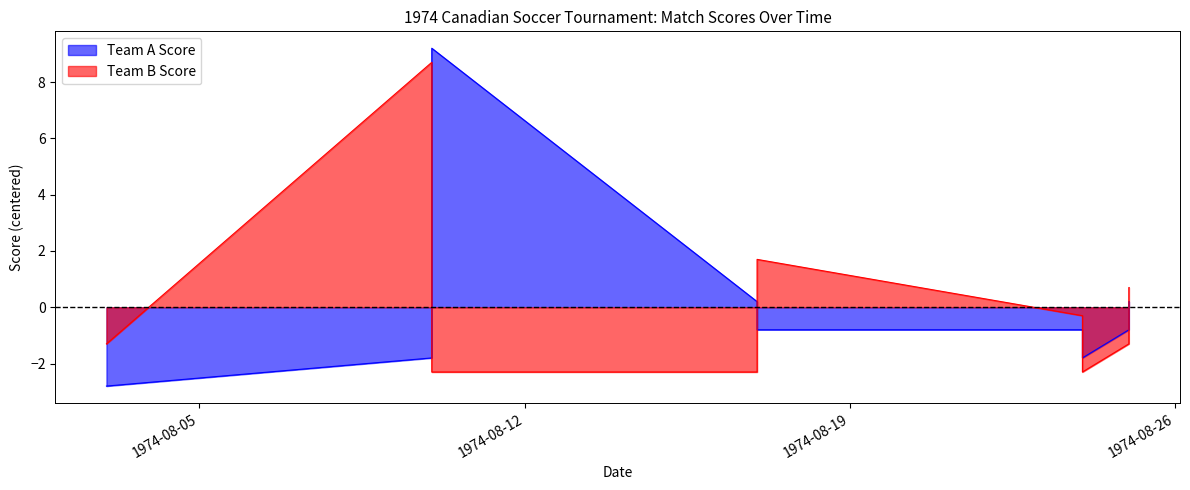

What is the sum of the Team A Score values at 1974-08-24 and 1974-08-17?

-0.6